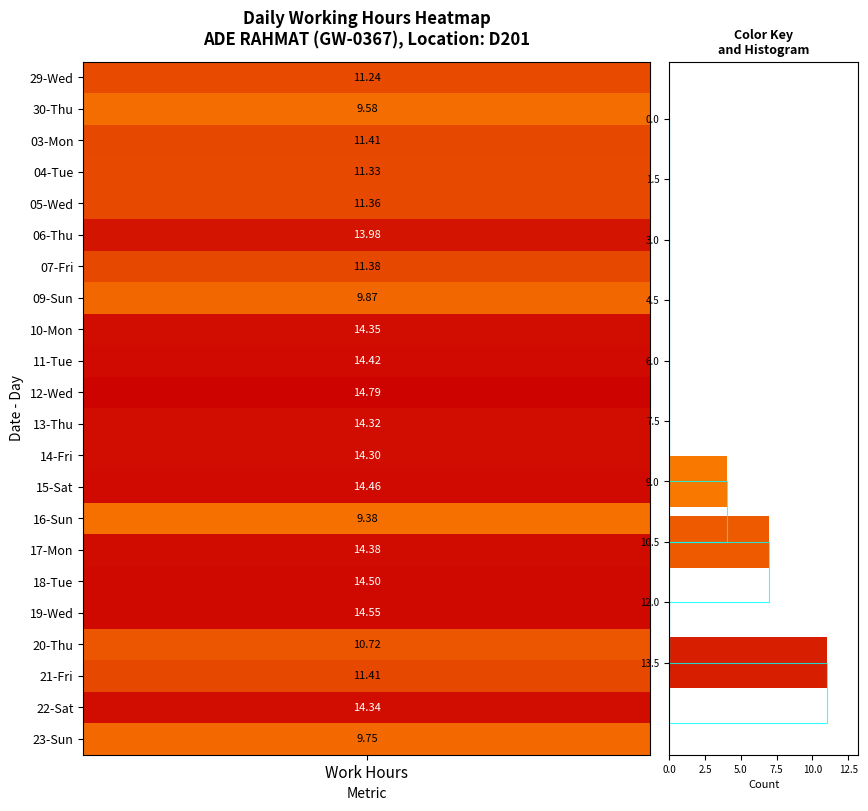

The 17-Mon series shows 2.9 at 0. True or false?

False